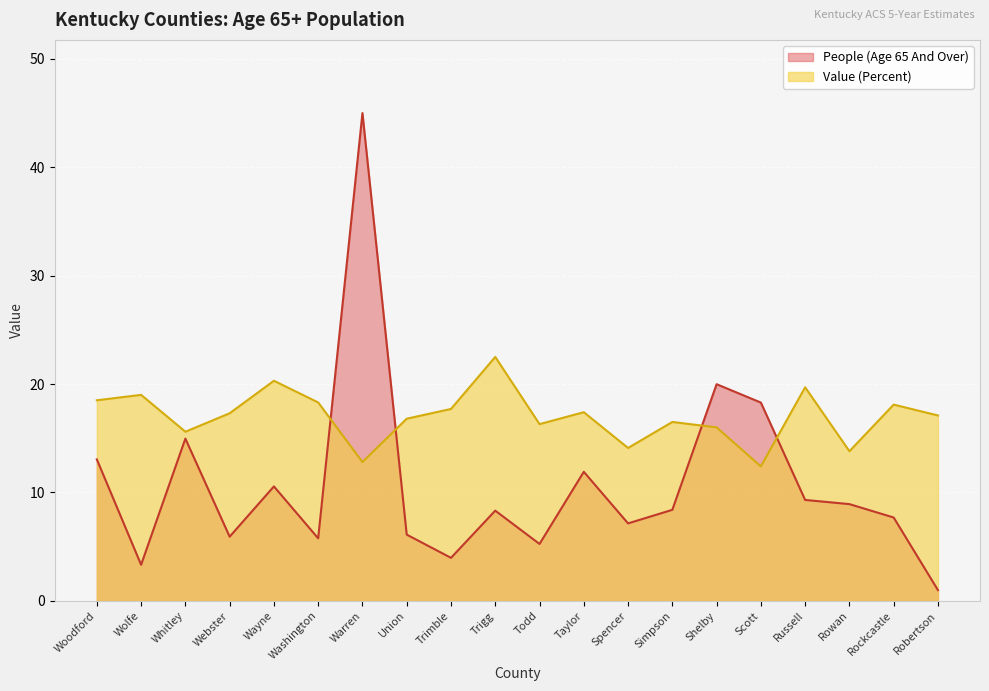

At which category is the sum across all series the highest?

Warren